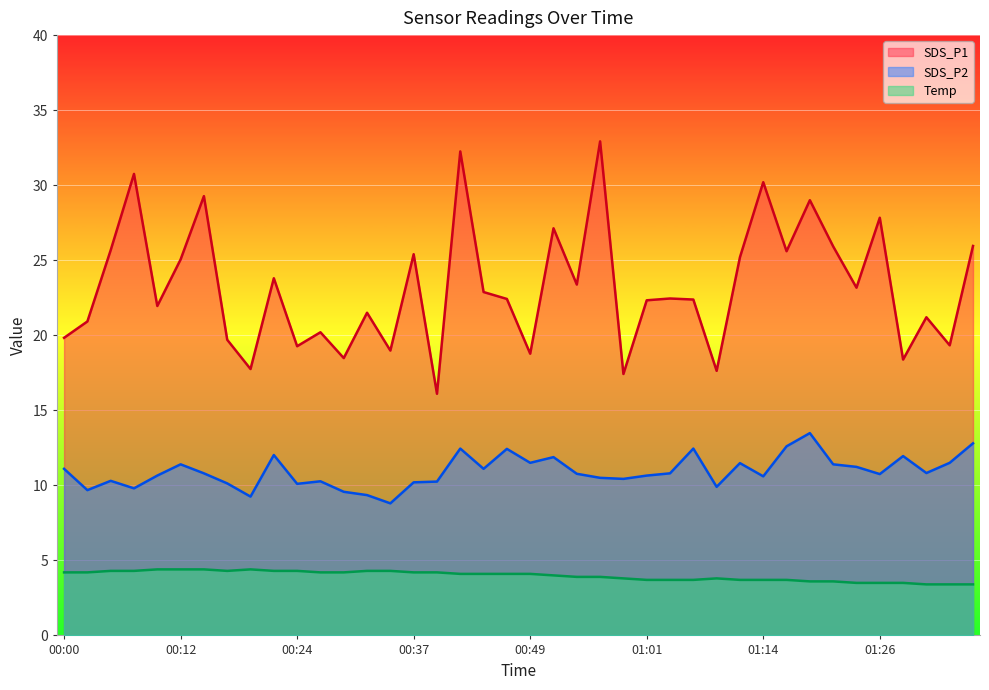

Which series changed the most between 00:15 and 01:09?

SDS_P1